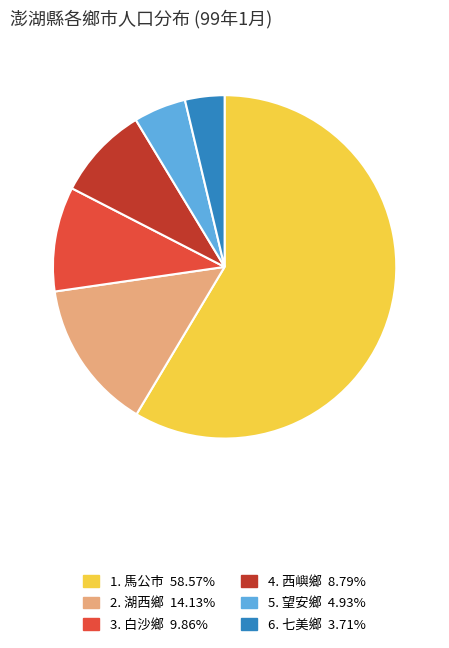

Is there any slice that represents more than half of the pie?

Yes